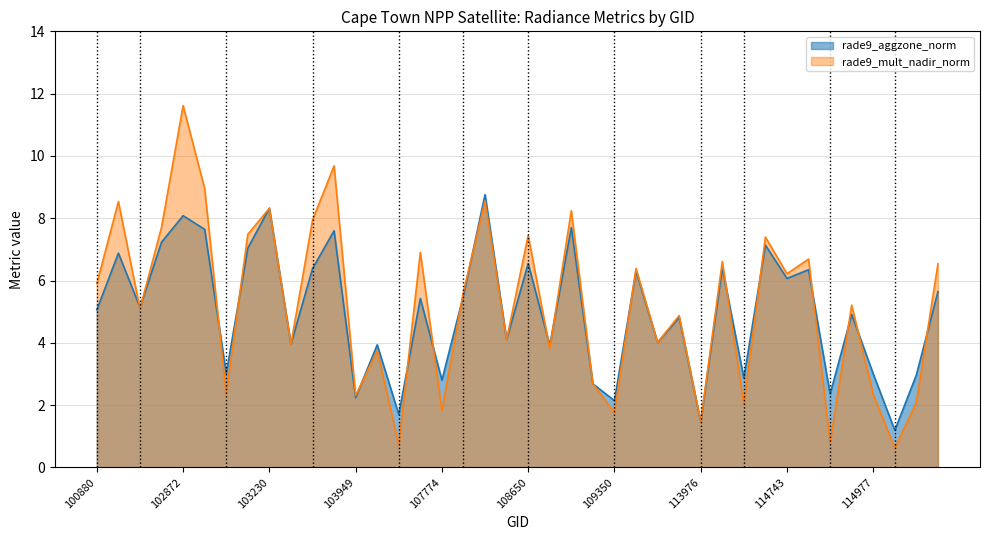

Which series ends up on top after the final intersection of rade9_mult_nadir_norm and rade9_aggzone_norm?

rade9_mult_nadir_norm